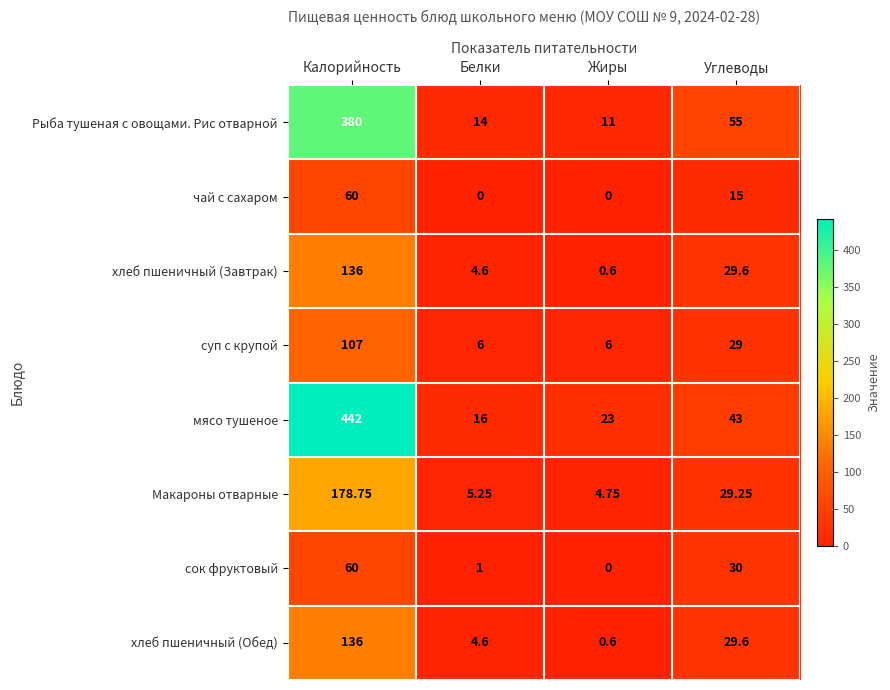

Which category has the highest value across all series?

Калорийность